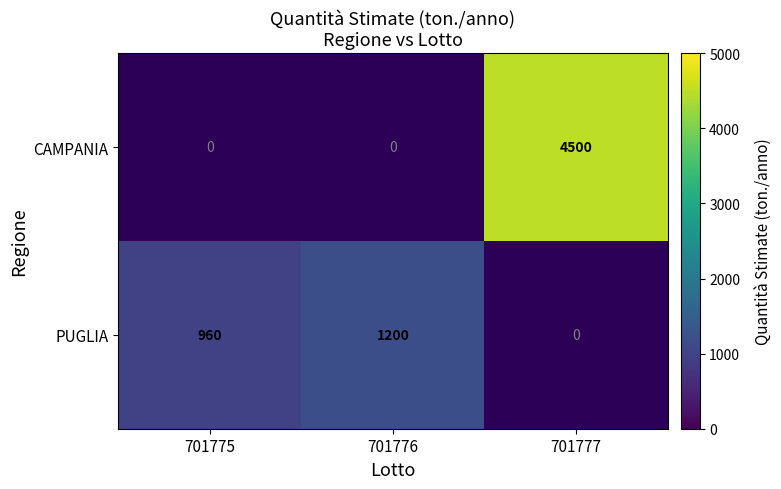

Is it true that CAMPANIA equals 4500 at 701777?

True